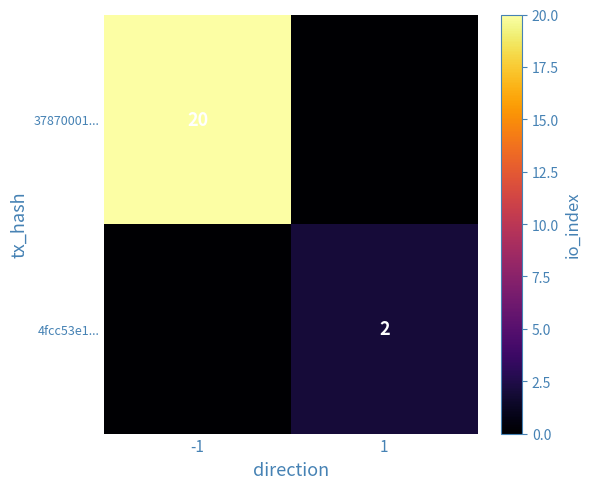

True or false: 37870001... has a value of 29 at -1.

False